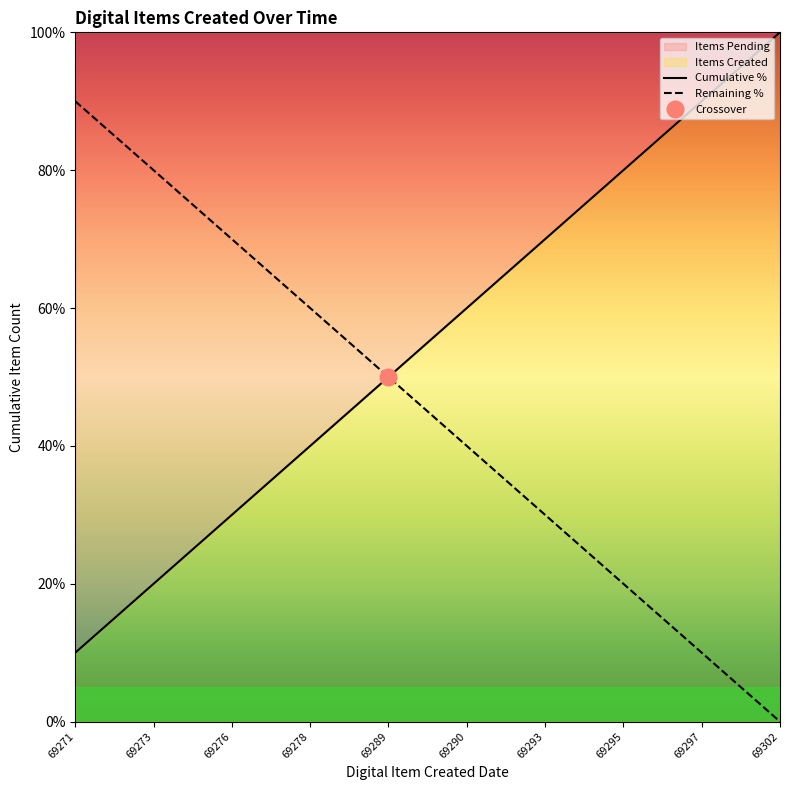

Reading left to right, what are all the values shown in this chart?

Cumulative %: 10	20	30	40	50	60	70	80	90	100
Remaining %: 90	80	70	60	50	40	30	20	10	0